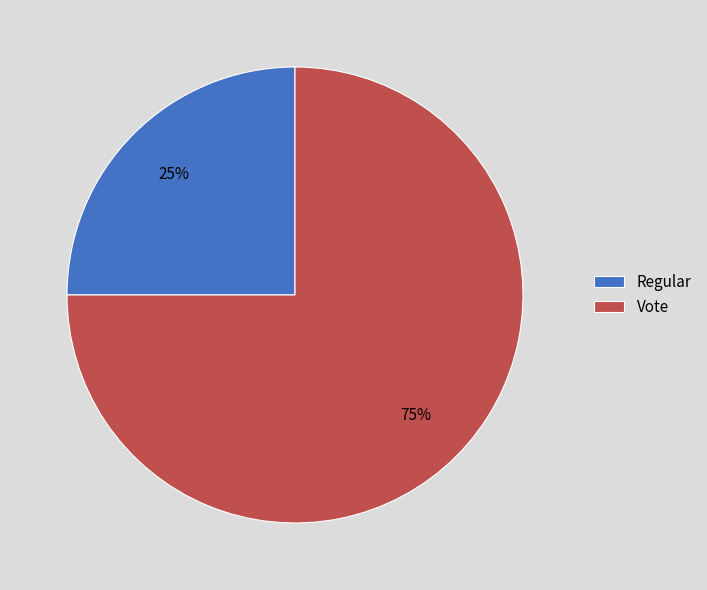

Is the sum of Regular and Vote greater than half?

Yes